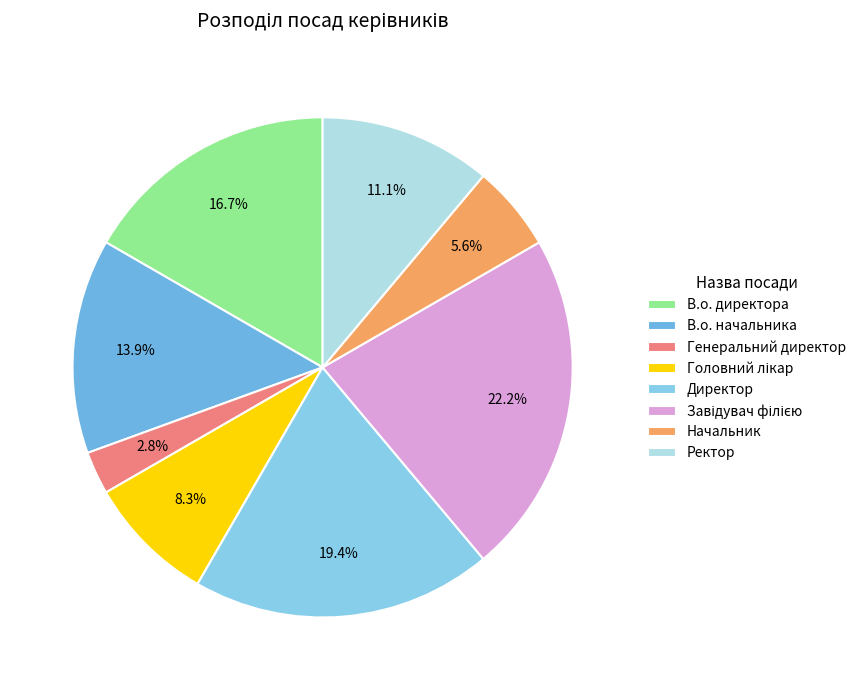

Is the sum of Начальник and Ректор greater than half?

No